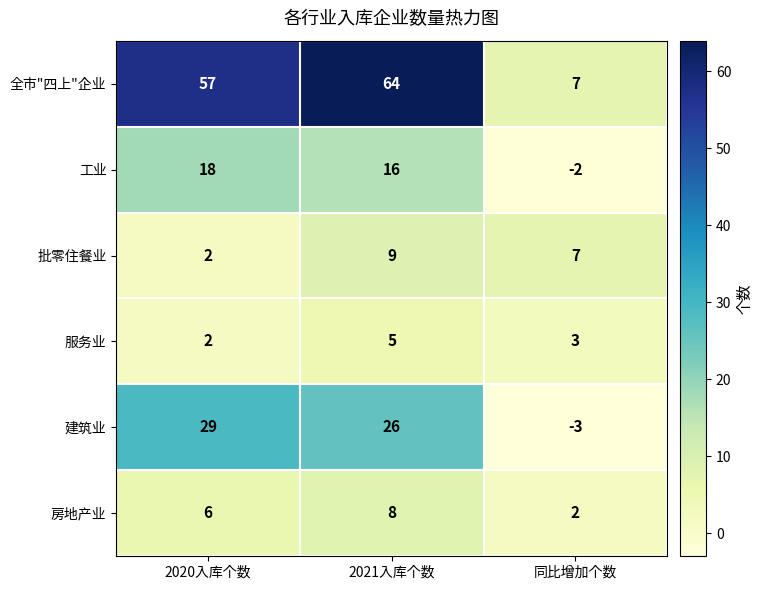

List the labels in order of 批零住餐业 value, largest first.

2021入库个数, 同比增加个数, 2020入库个数